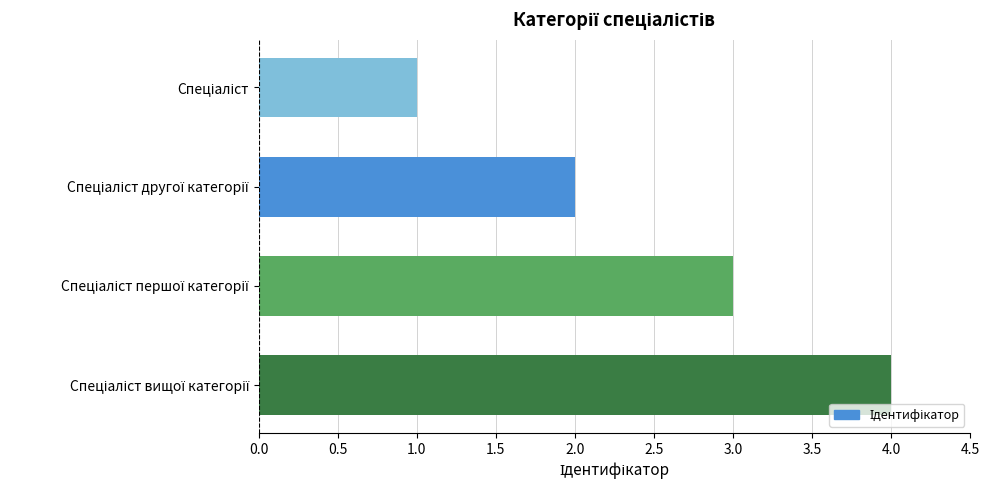

What is the greatest value displayed?

4